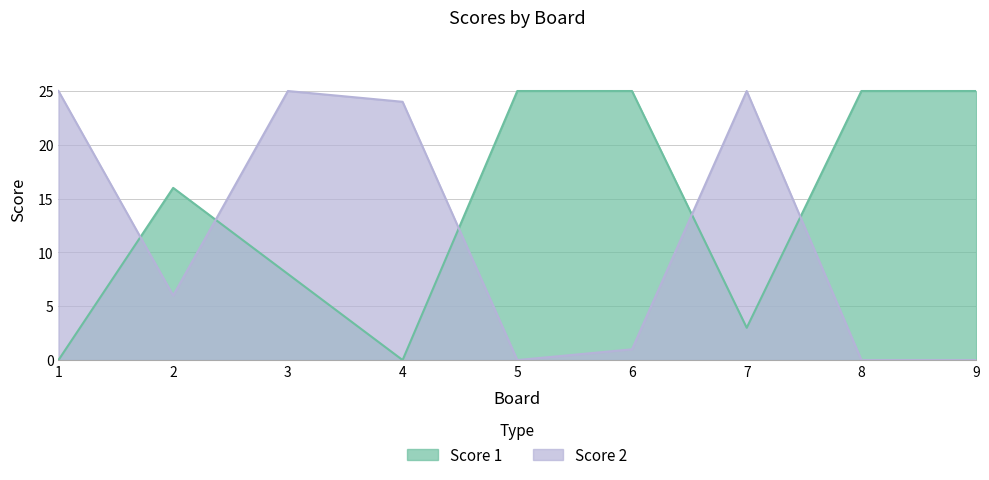

How many data points in Score 1 are above 16?

4